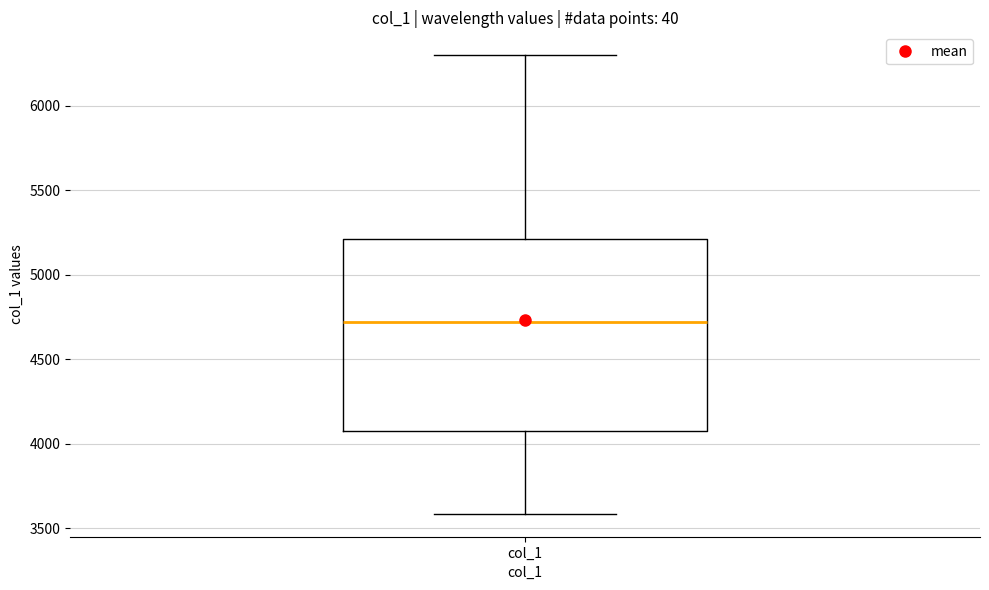

Read this box plot against the y-axis: the position of the median line, the range covered by the box, and the ends of both whiskers. The values are not printed on the chart, so give them approximately, as read against the axis.

median 4700, box 4050 to 5200, whiskers 3600 to 6300